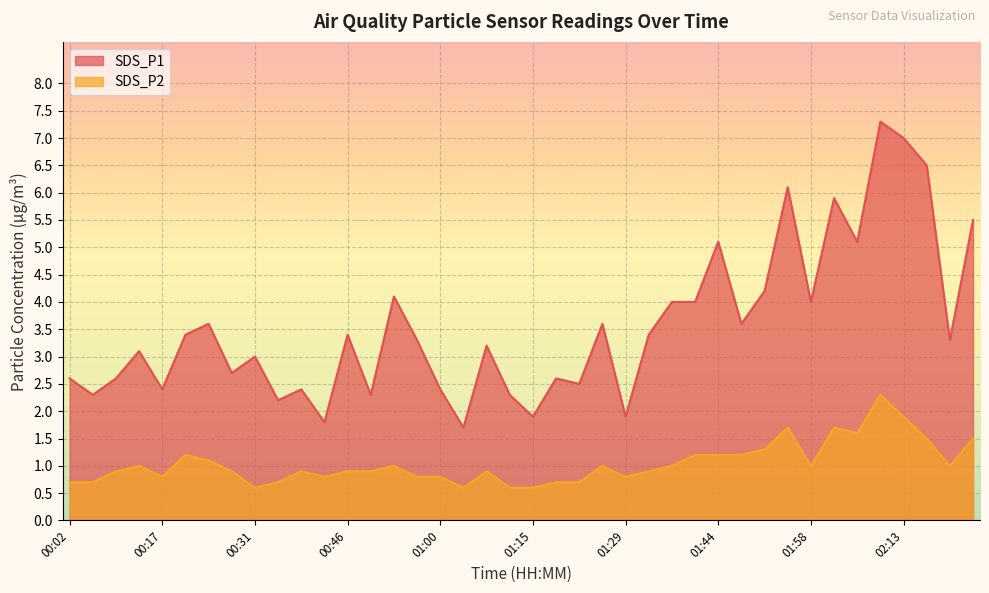

What is the value of the SDS_P2 point at the 19th from the left?

0.9